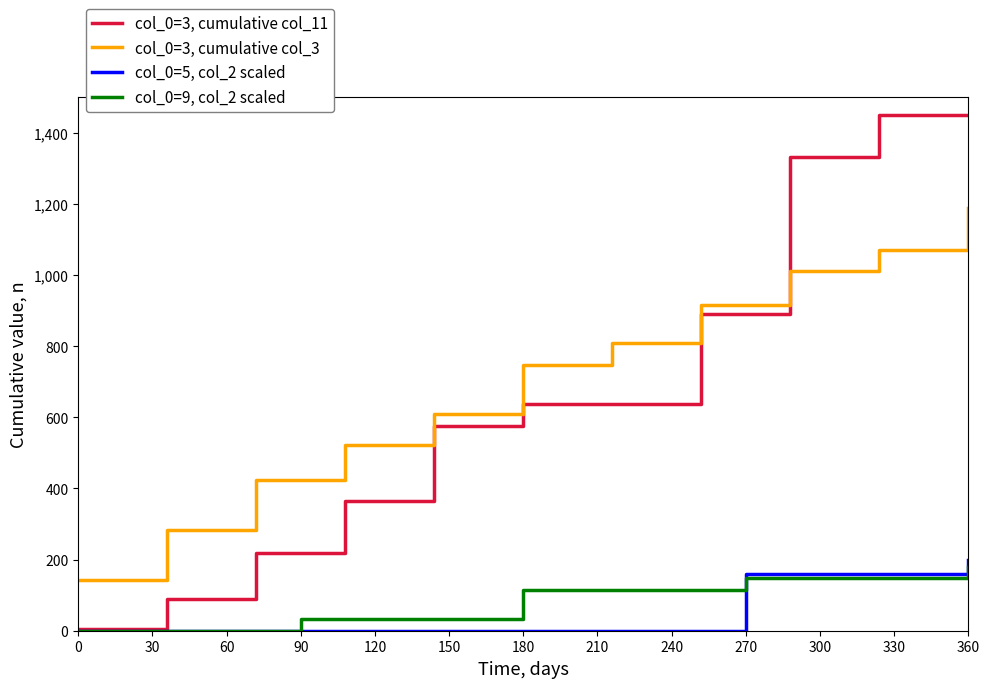

What is the maximum value for col_0=9, col_2 scaled?

180.0